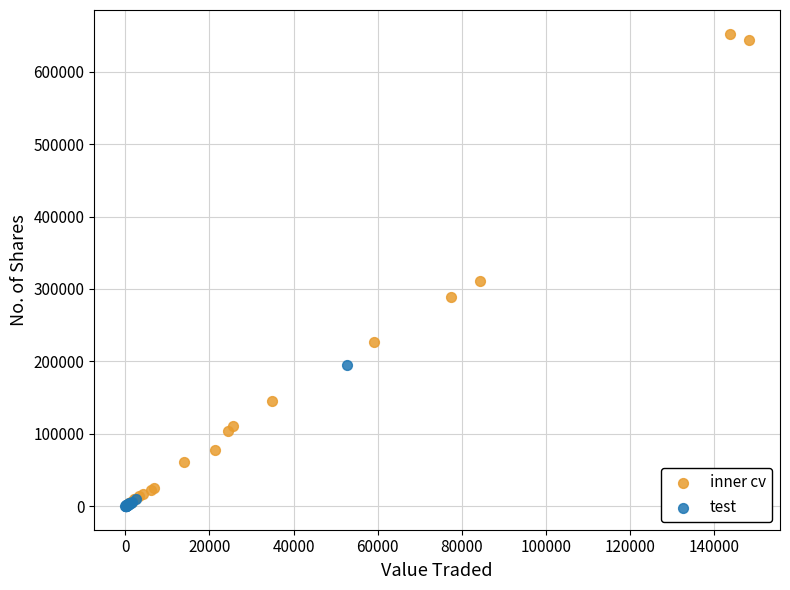

Which series has the widest spread of Y values?

inner cv